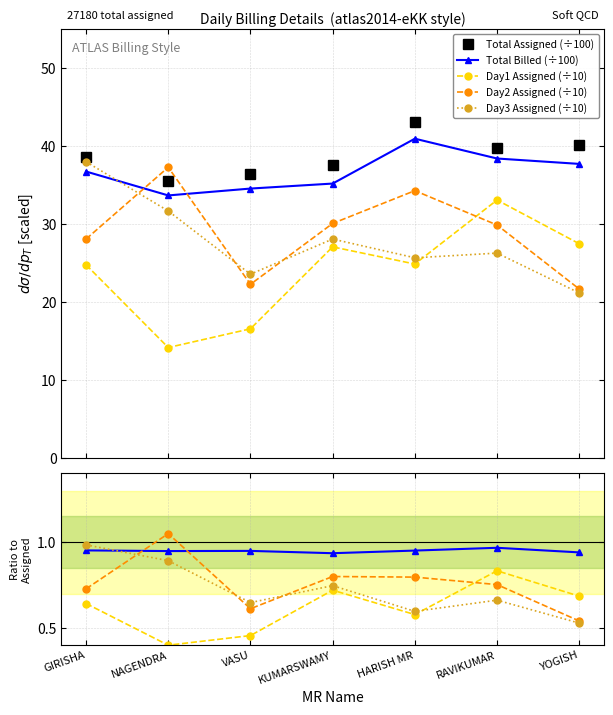

The Day1_A series shows 7.7 at NAGENDRA. True or false?

False